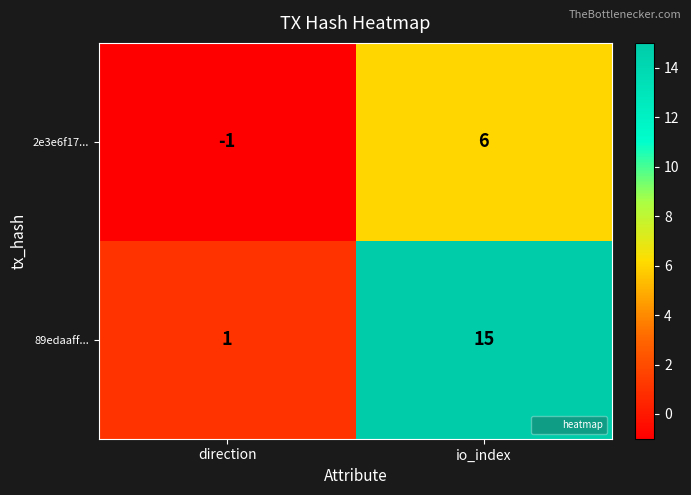

Where is 2e3e6f17... nearest to the value 2?

direction